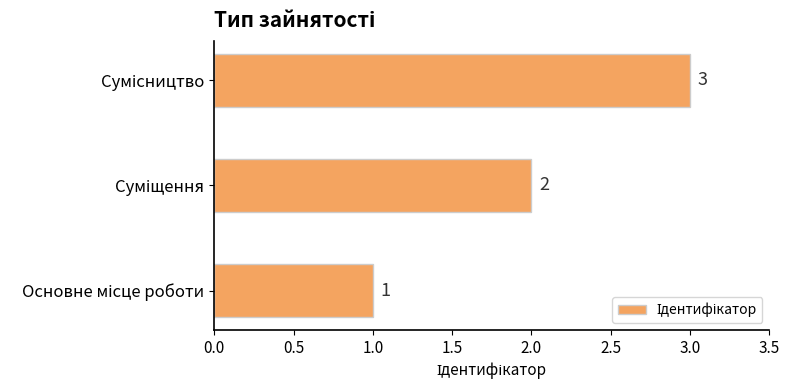

What is the difference between the maximum and second lowest values?

1